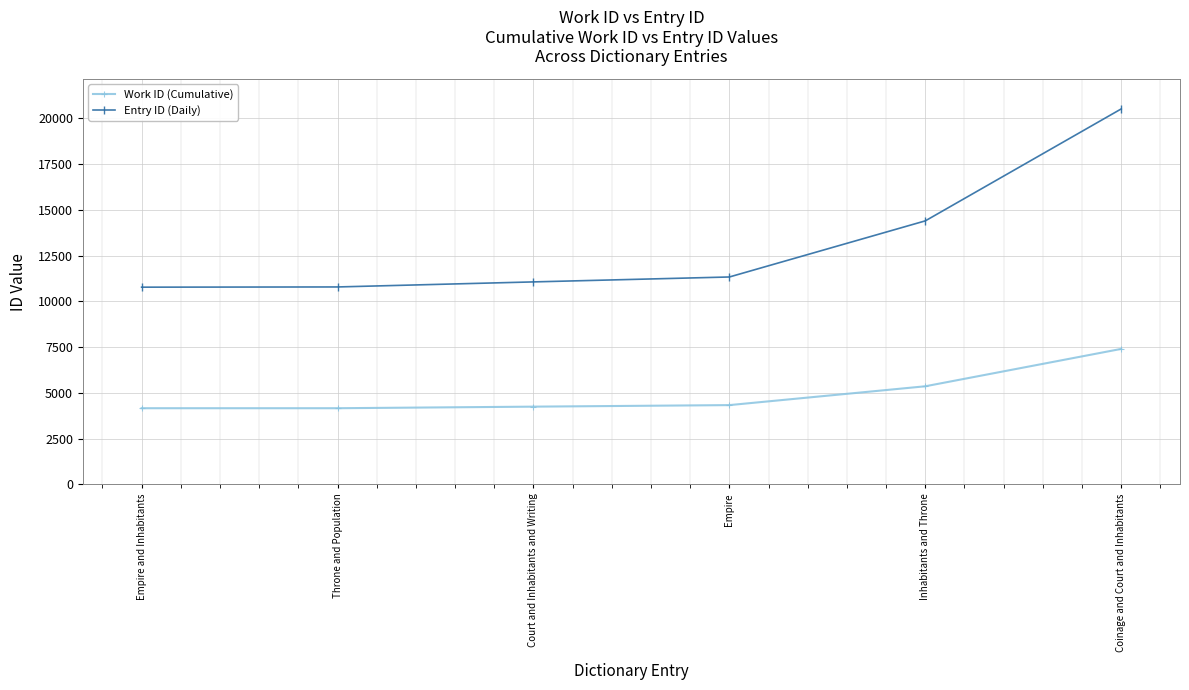

Count the number of data series in this chart.

2